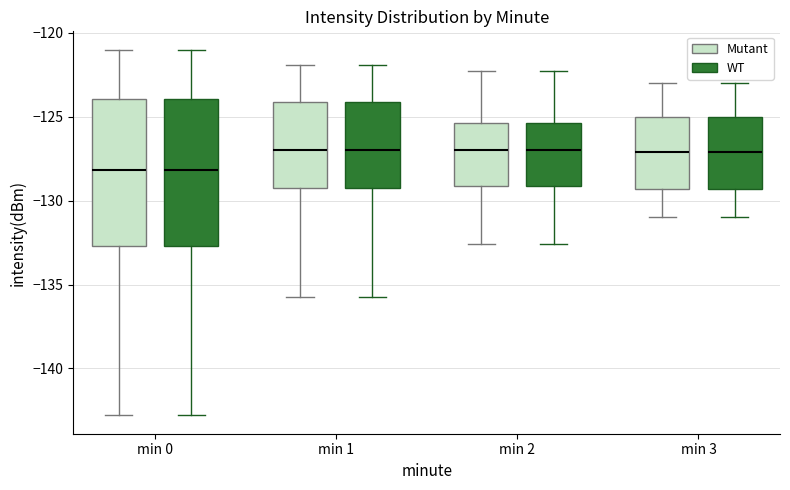

Where does the upper whisker of the box for min 1 (Mutant) end on the y-axis? The values are not printed on the chart, so give them approximately, as read against the axis.

-122.0